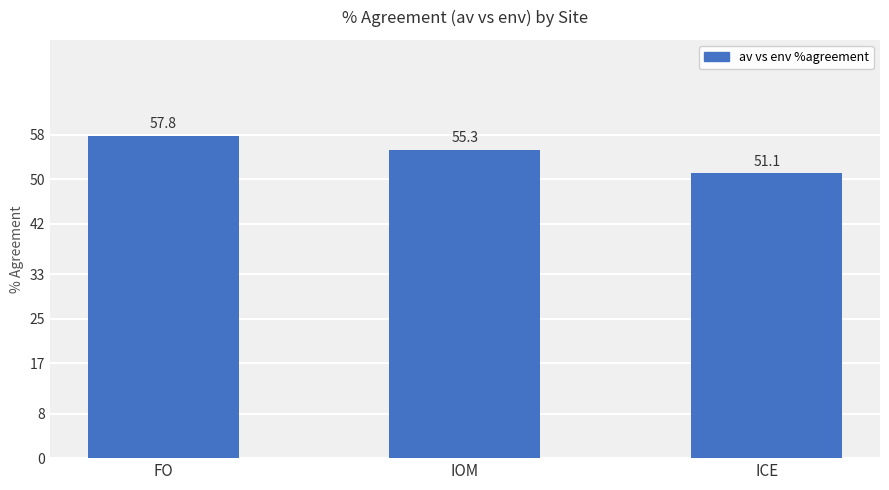

True or false: the data shows 96.0 at IOM.

False